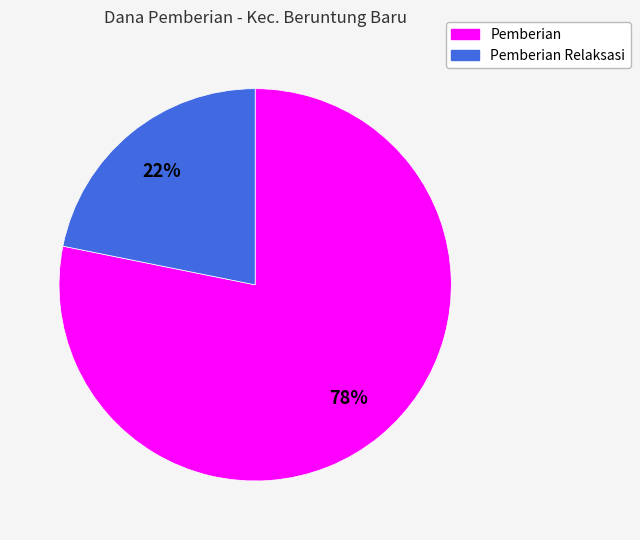

To the nearest percent, what is the average slice percentage?

50%